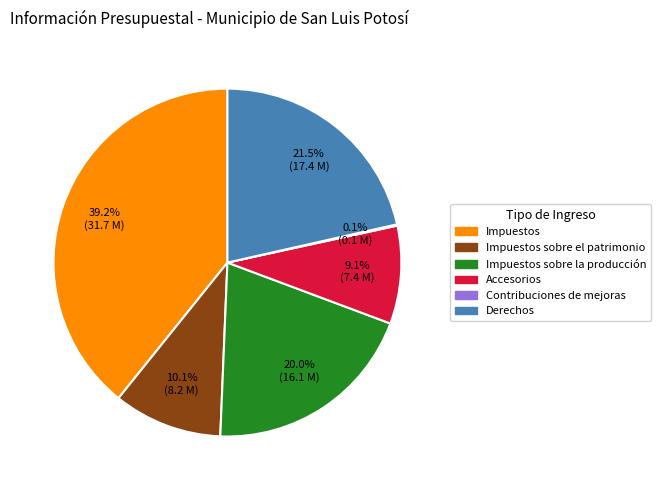

Does any single category account for the majority?

No